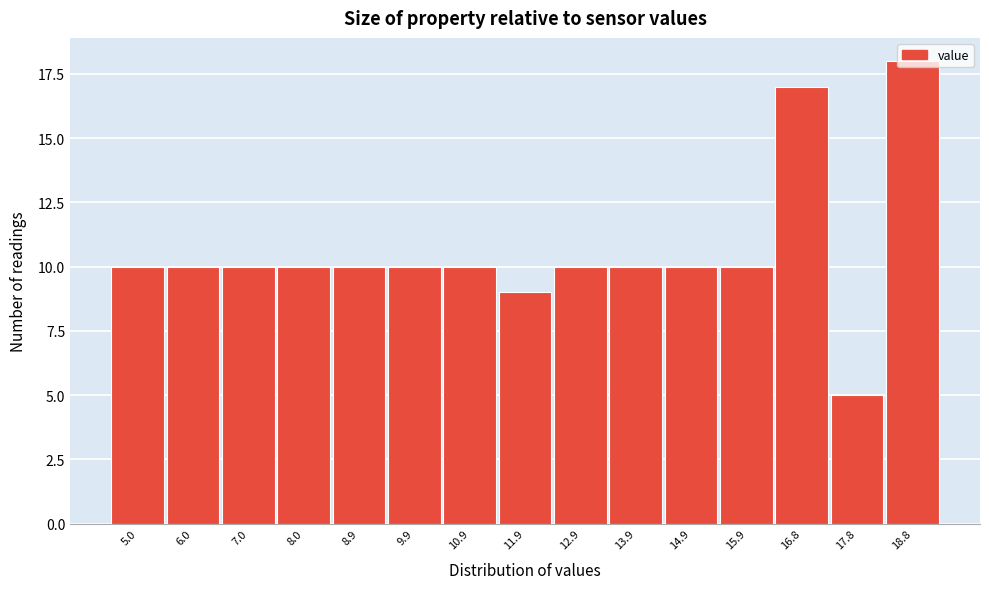

Which label corresponds to the smallest value in the chart?

17.8